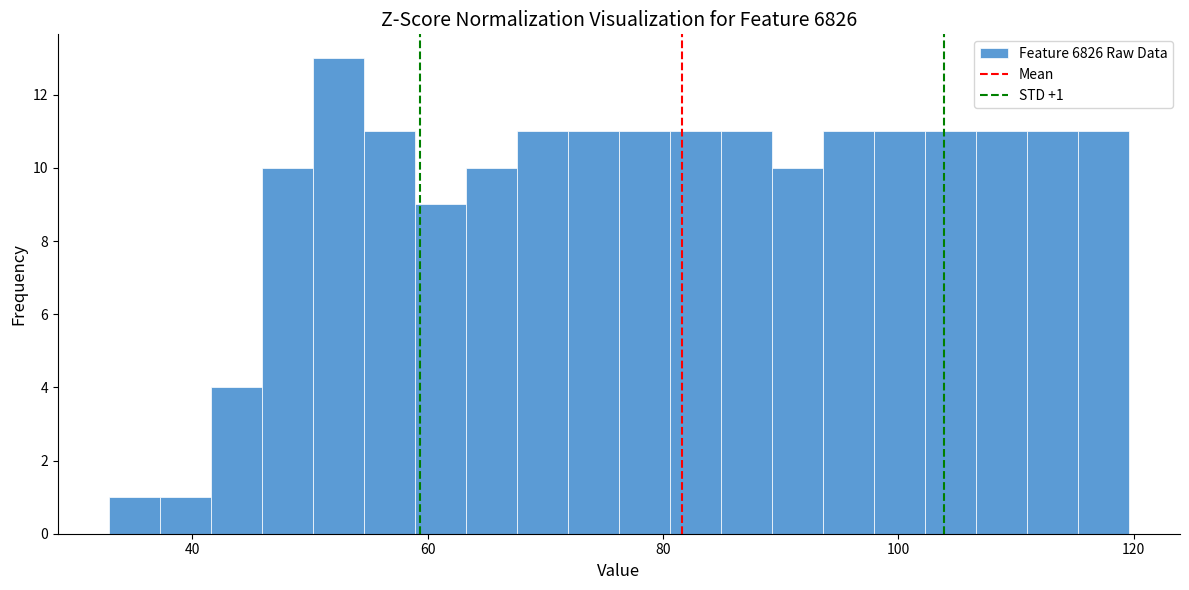

Around what value on the x-axis is the tallest bar? Give the approximate position of its centre, as read against the axis.

52